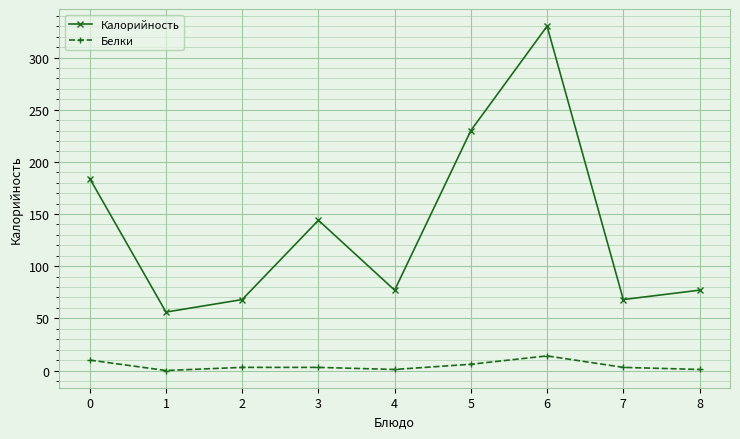

How many interior local valleys does the Калорийность series have?

3